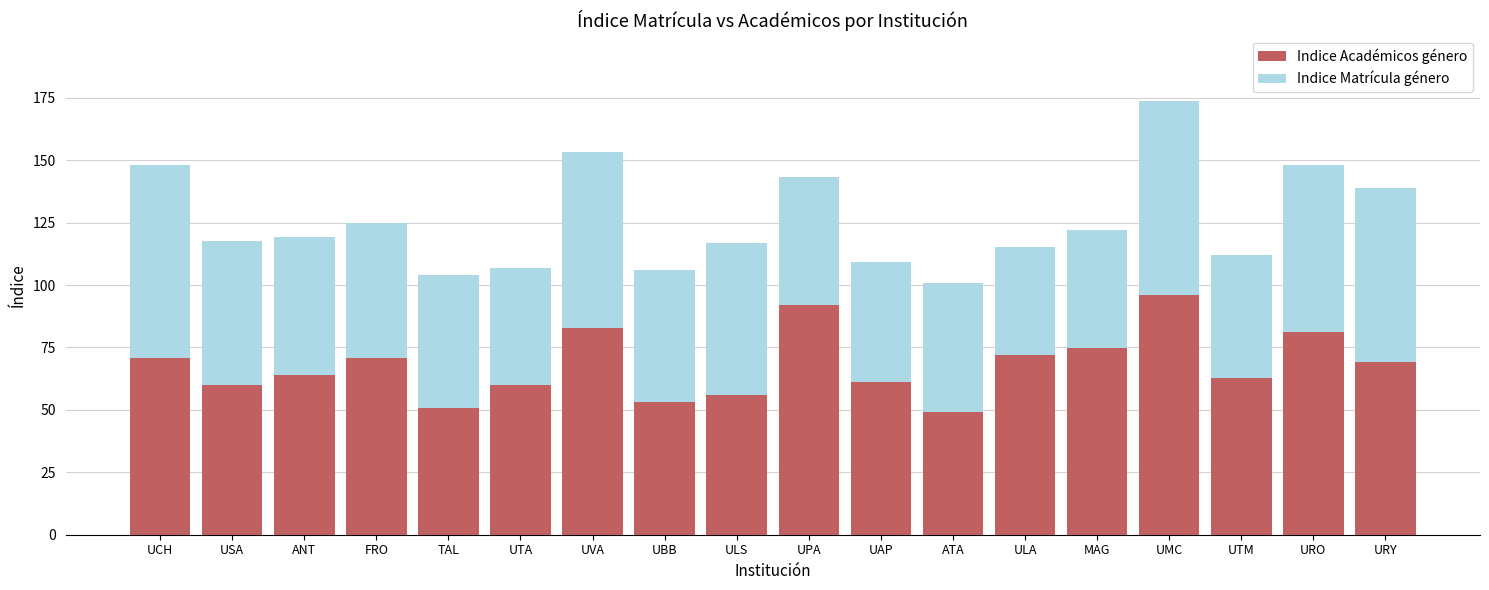

What is the lowest value of the Indice Académicos género series?

49.3